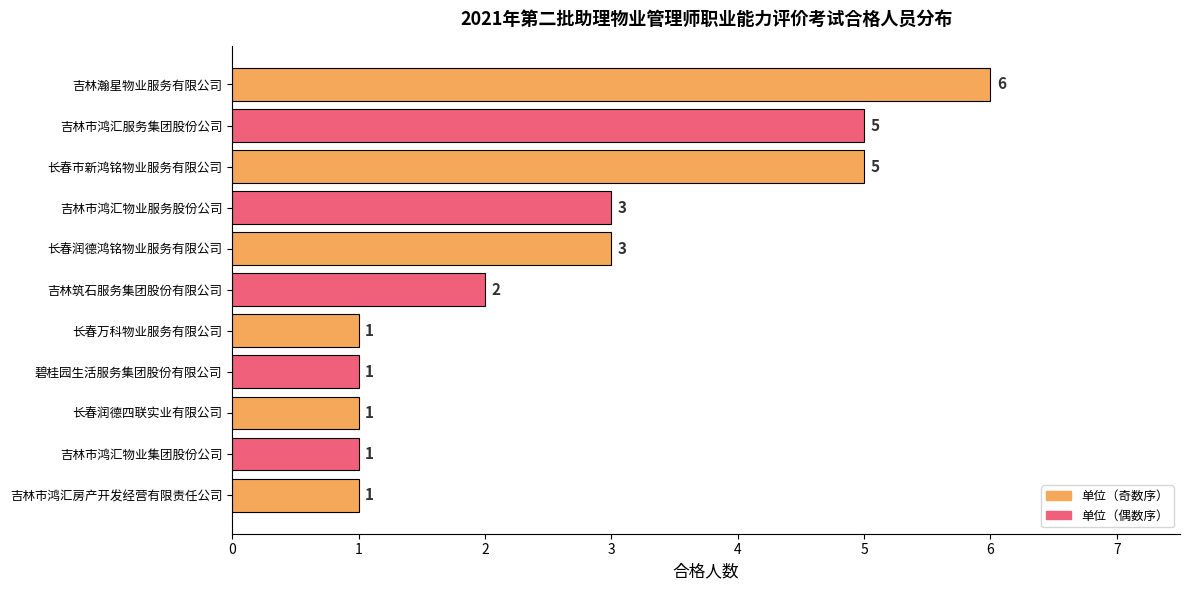

Between 吉林市鸿汇服务集团股份公司 and 吉林市鸿汇物业服务股份公司, which is larger?

吉林市鸿汇服务集团股份公司